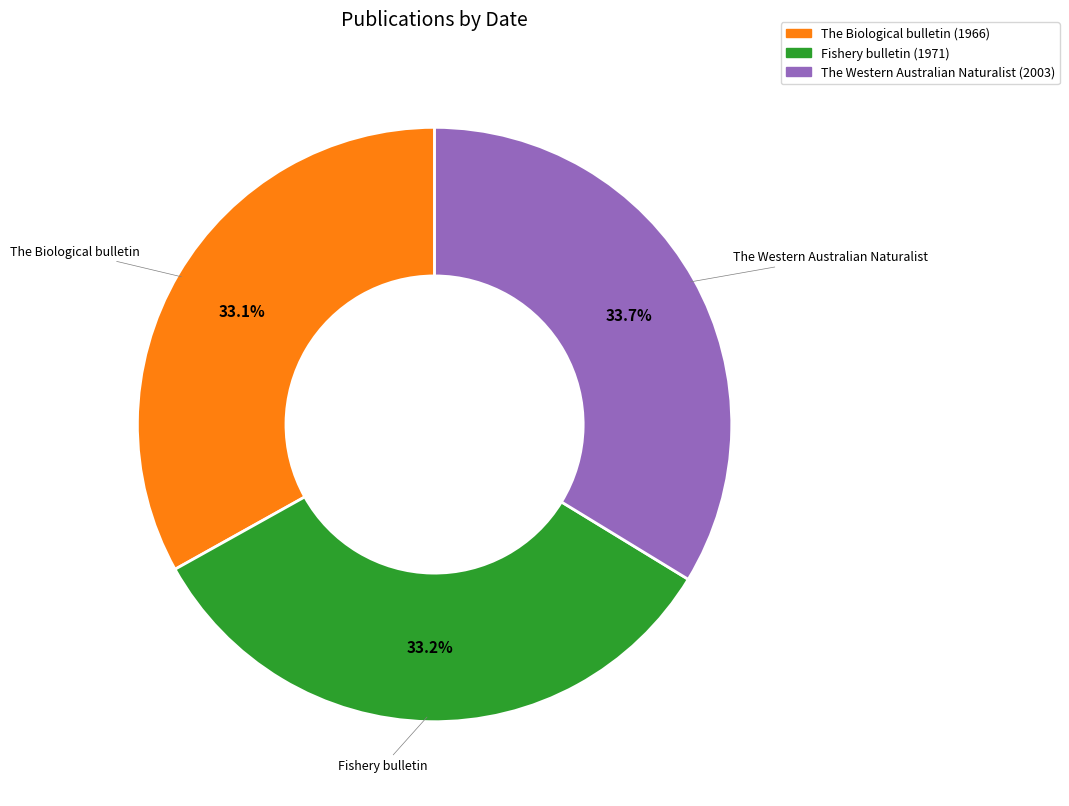

Does The Western Australian Naturalist (2003) represent more than half of the total?

No